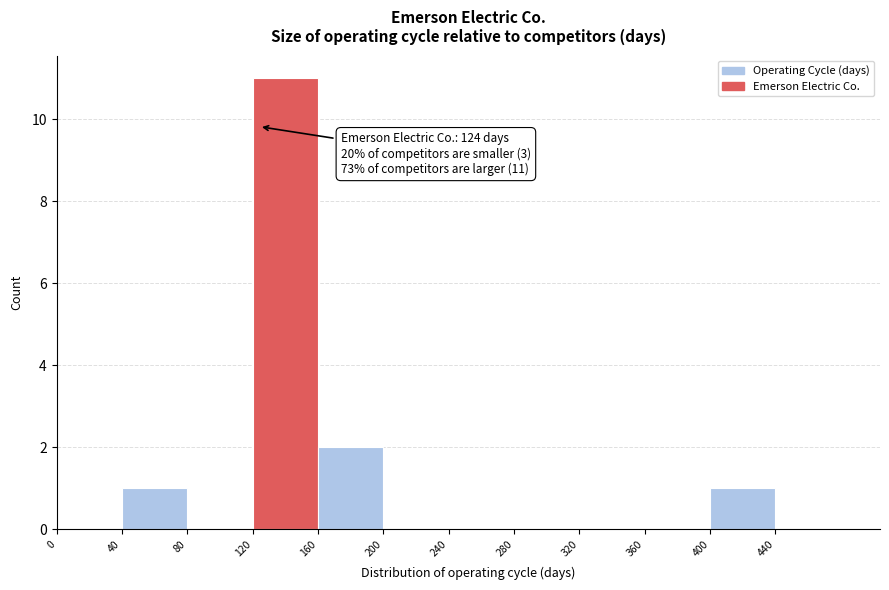

Which range on the x-axis has the tallest bar?

120 to 160